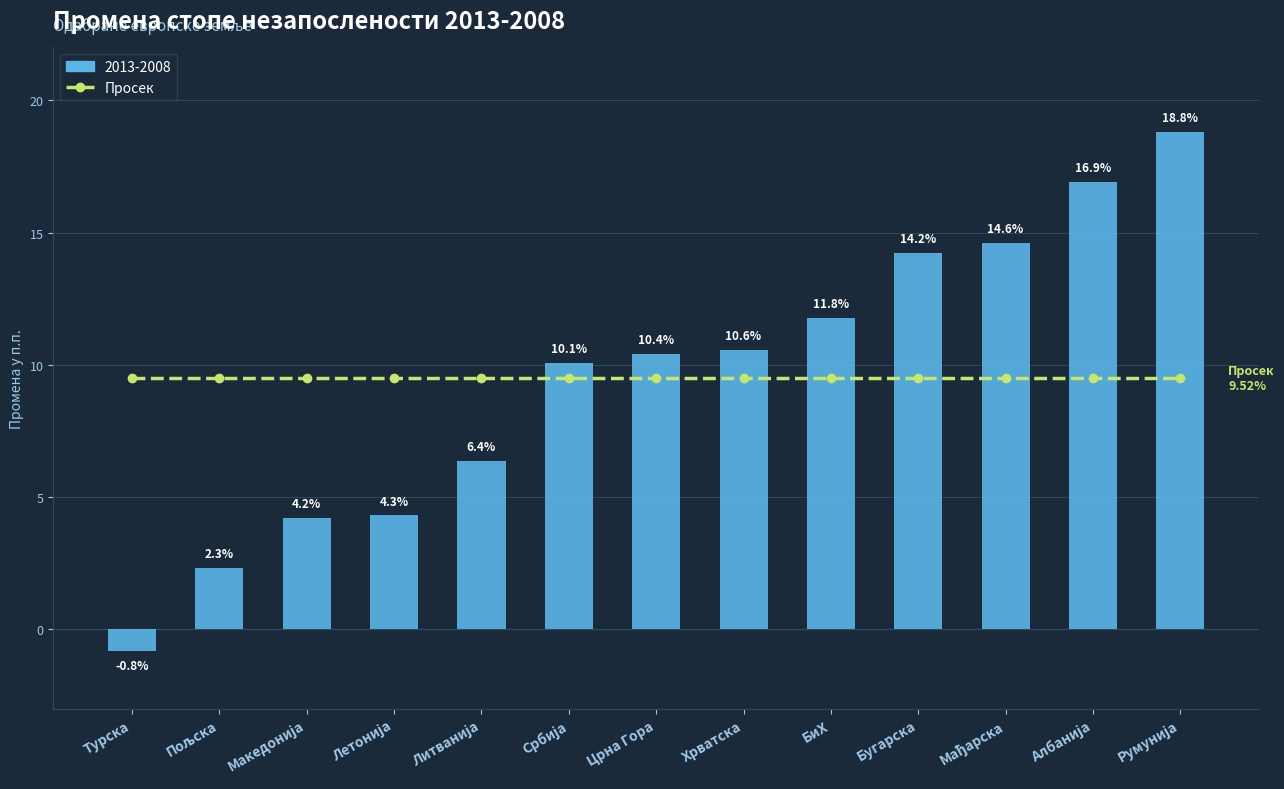

The value at Мађарска is 20.7. True or false?

False